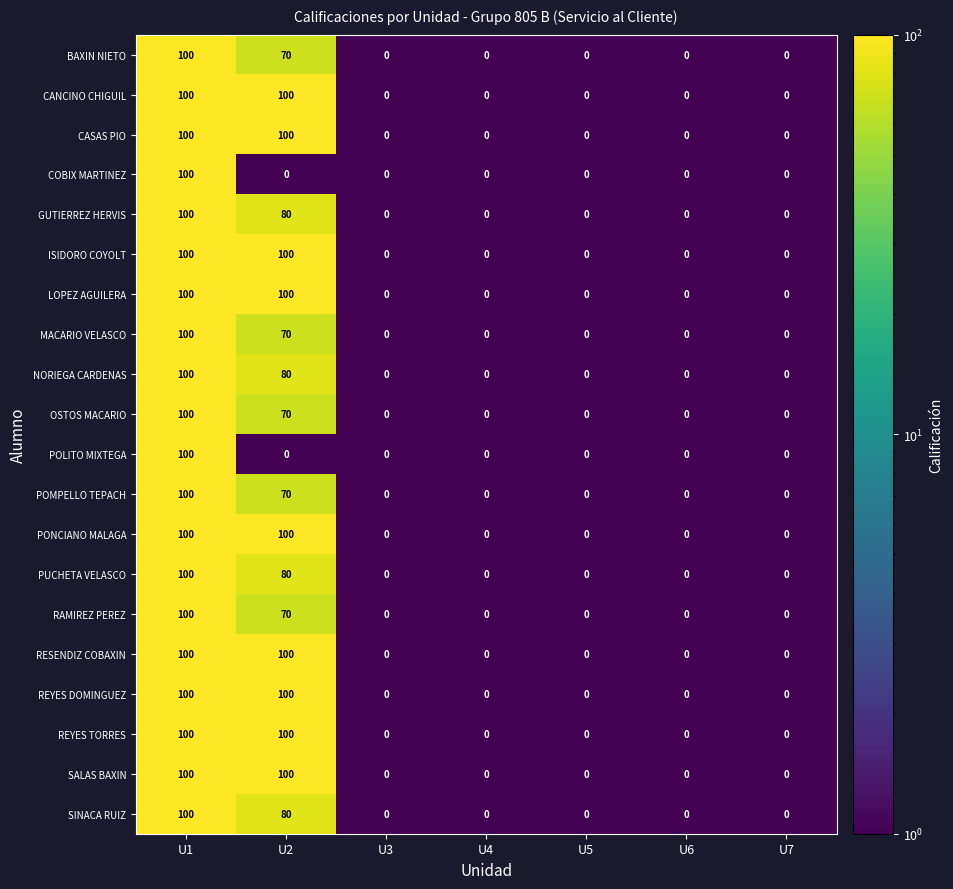

What is the difference between the maximum and minimum values in the CASAS PIO series?

100